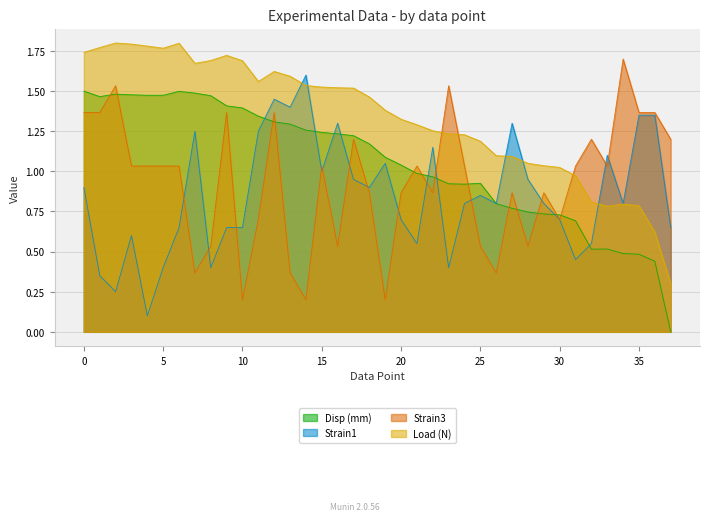

At which category is the sum across all series the highest?

12